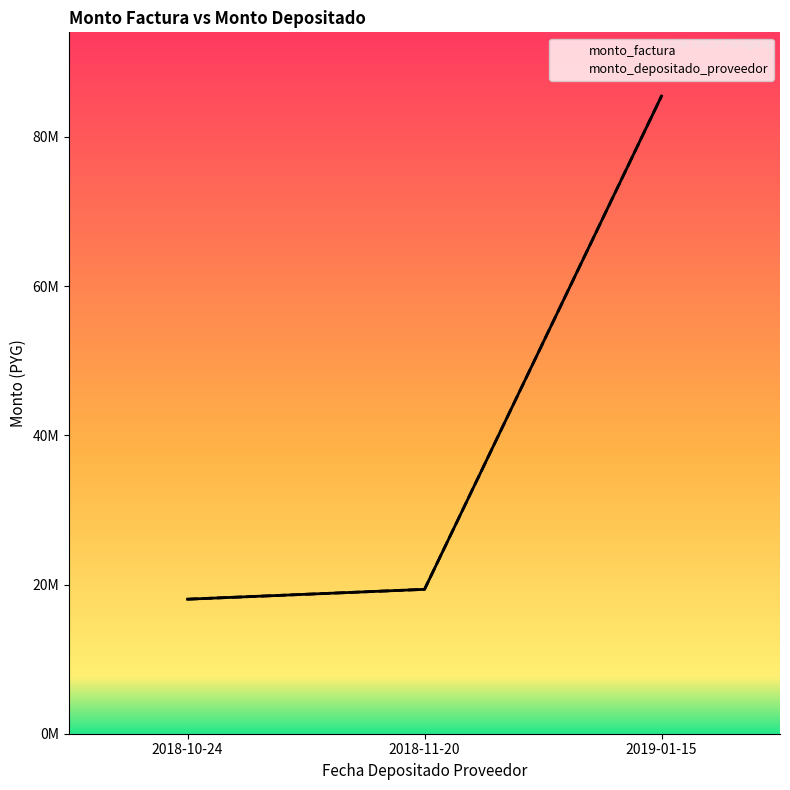

How many lines are shown in the chart?

2